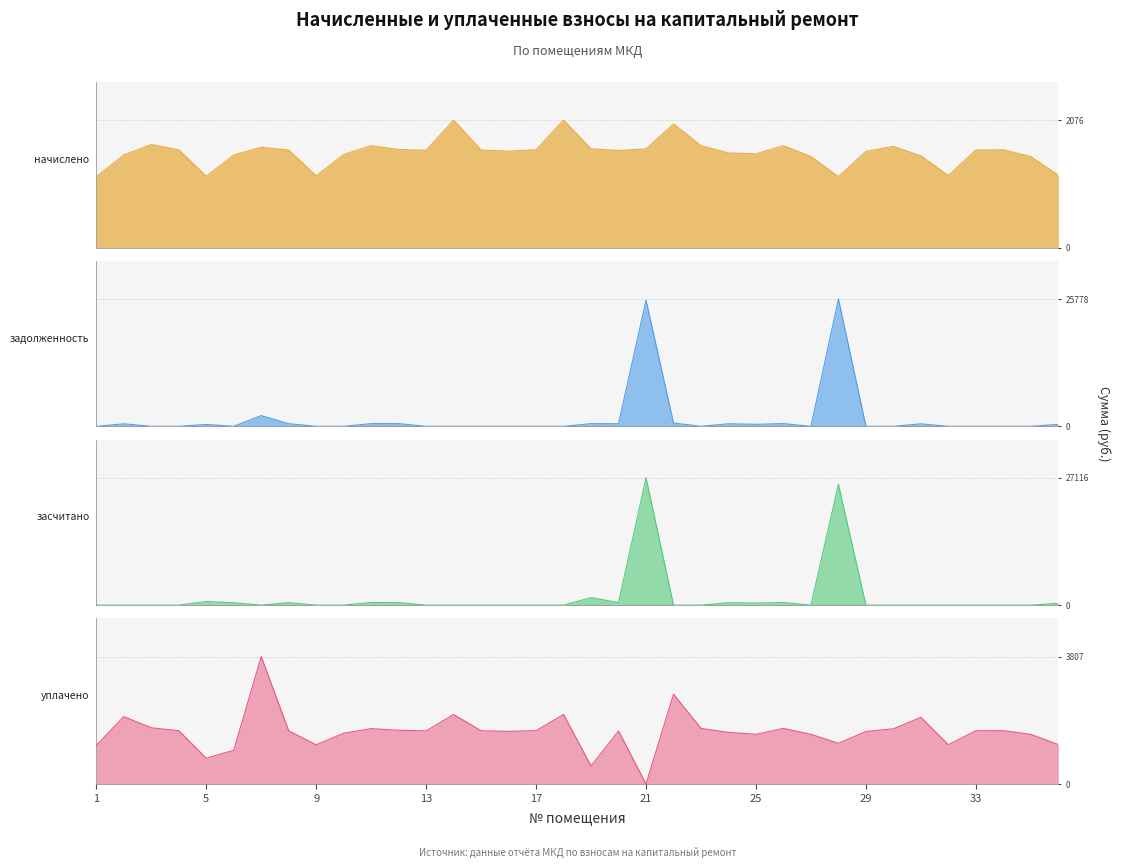

What is the difference between the начислено values at 29 and 26?

92.2